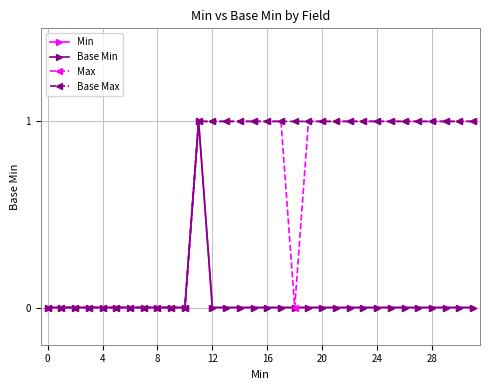

Is this an area chart (filled region under the line)?

No